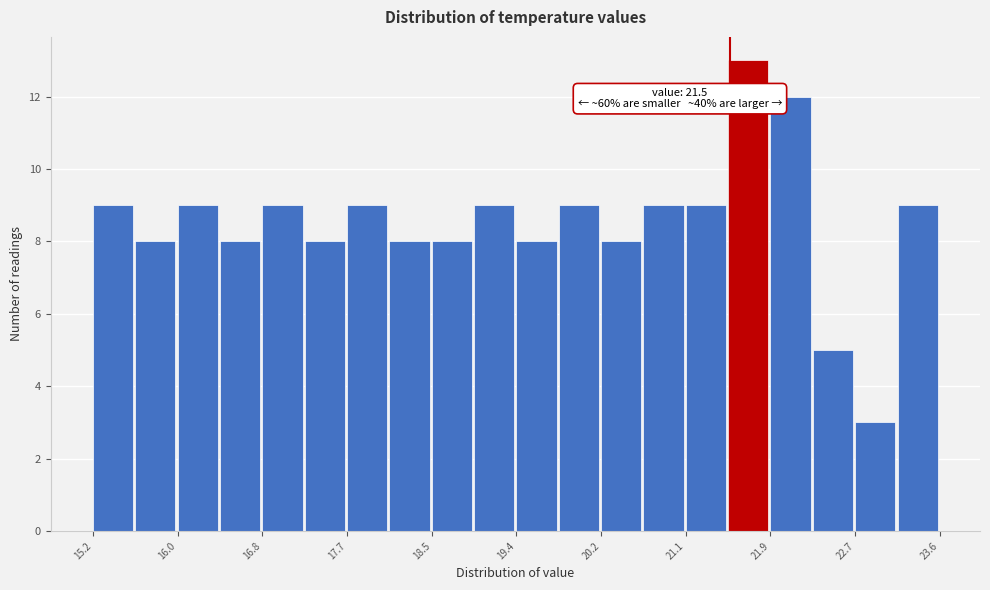

Which range on the x-axis has the tallest bar?

21.5 to 21.9